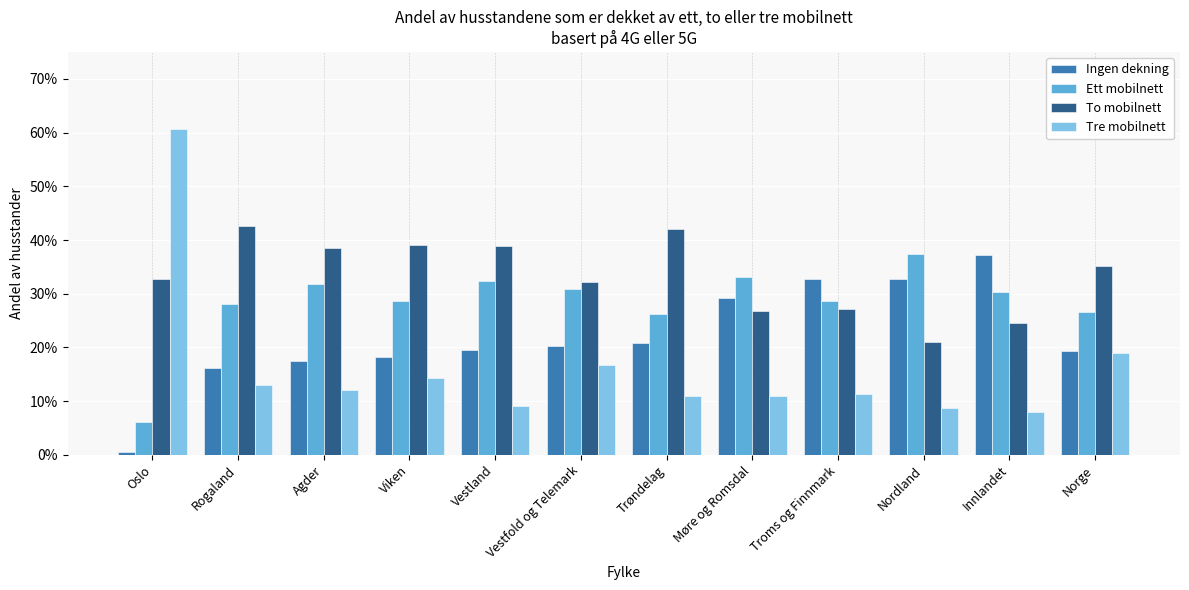

At which category is the sum across all series the highest?

Rogaland